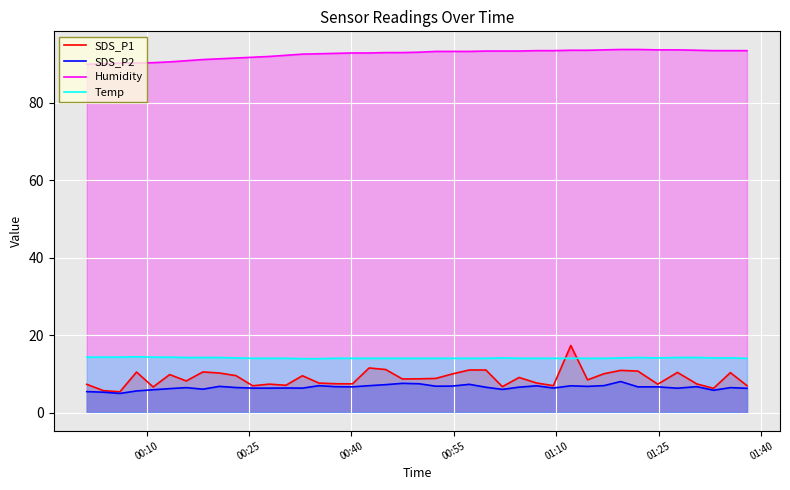

What is the maximum value for Humidity?

93.7